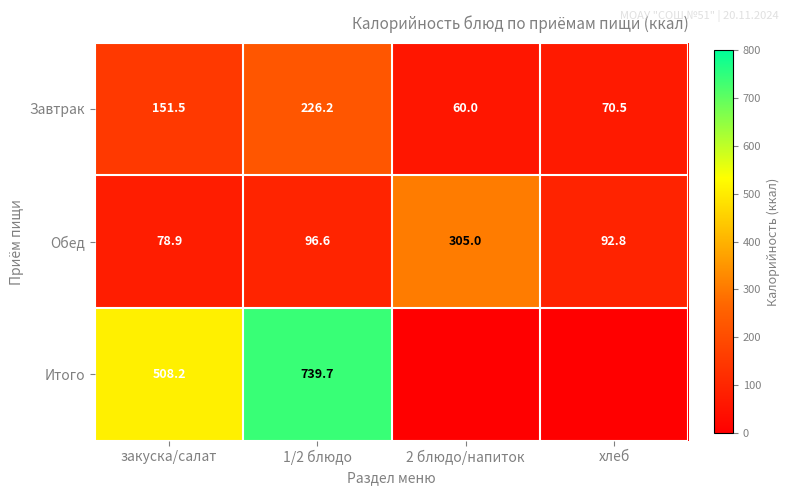

List the labels in order of Обед value, largest first.

2 блюдо/напиток, 1/2 блюдо, хлеб, закуска/салат